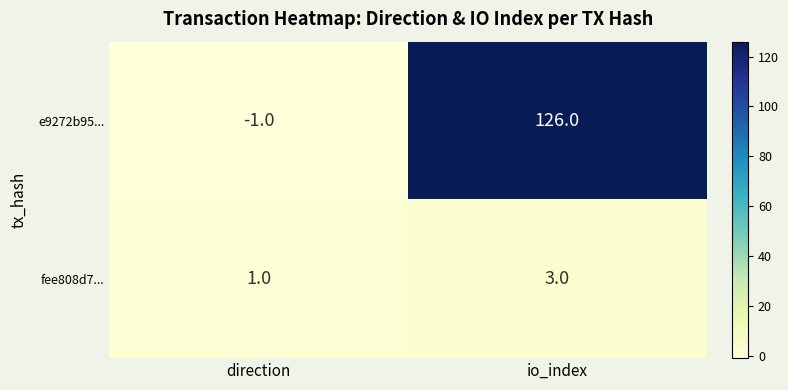

Which category has the highest value across all series?

io_index